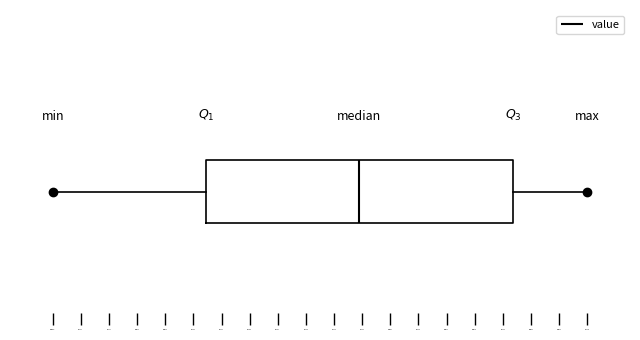

Where does the right whisker of the box end on the x-axis? The values are not printed on the chart, so give them approximately, as read against the axis.

99740